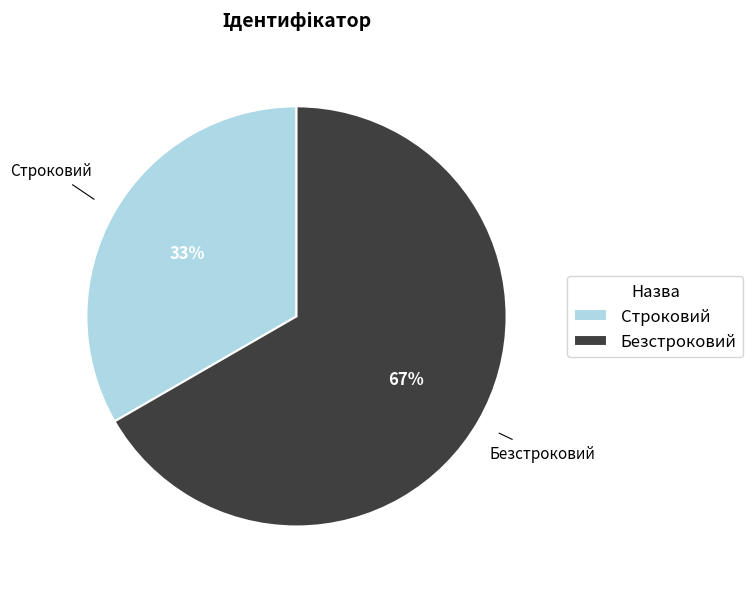

Approximately how many times larger is the value at Безстроковий compared to Строковий?

2.0